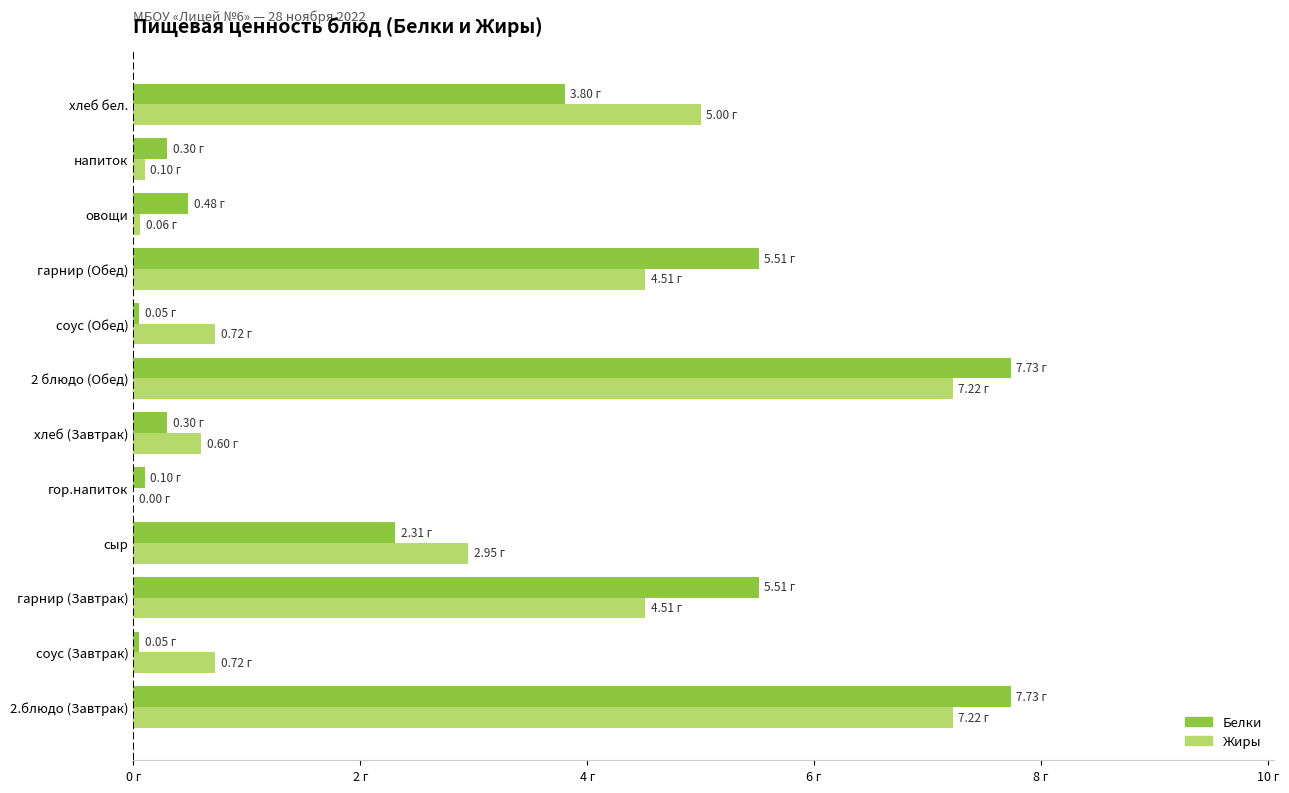

What are all the series names shown in the legend?

Белки, Жиры